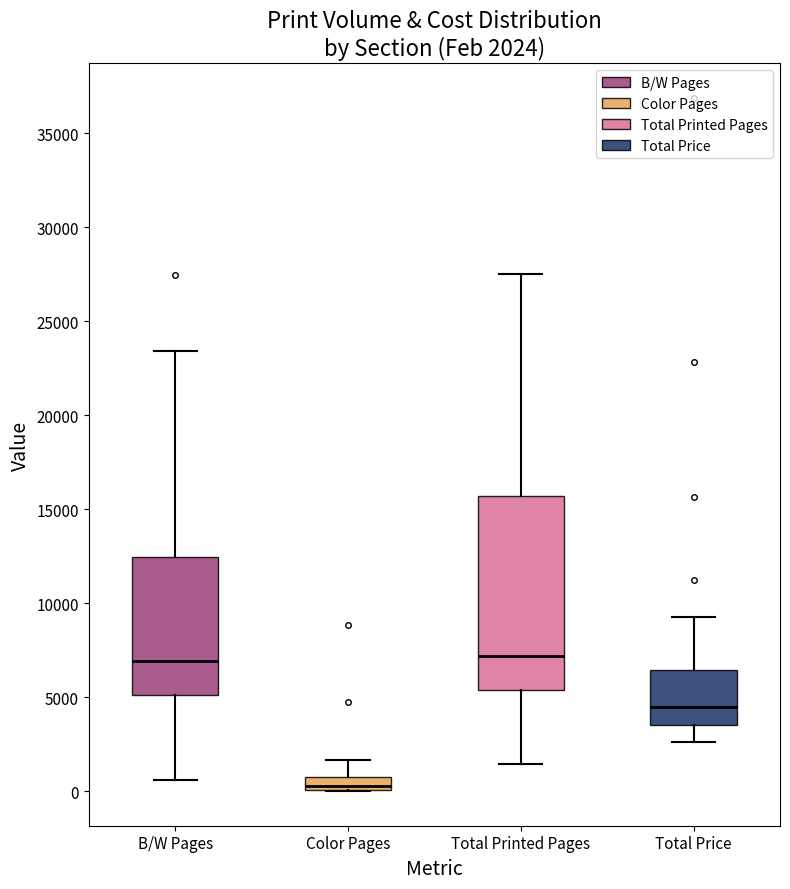

Which box's median line is the lowest?

Color Pages